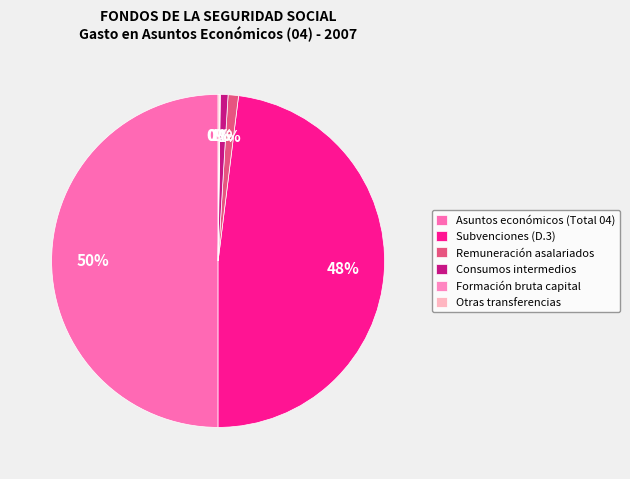

What is the change in value from Subvenciones (D.3) to Consumos intermedios?

-3804